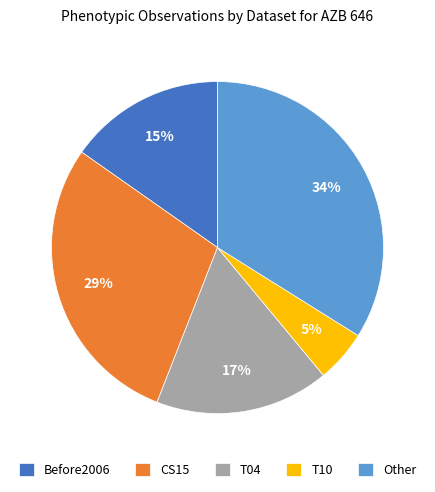

Is it true that T10 is 1% of the pie?

False